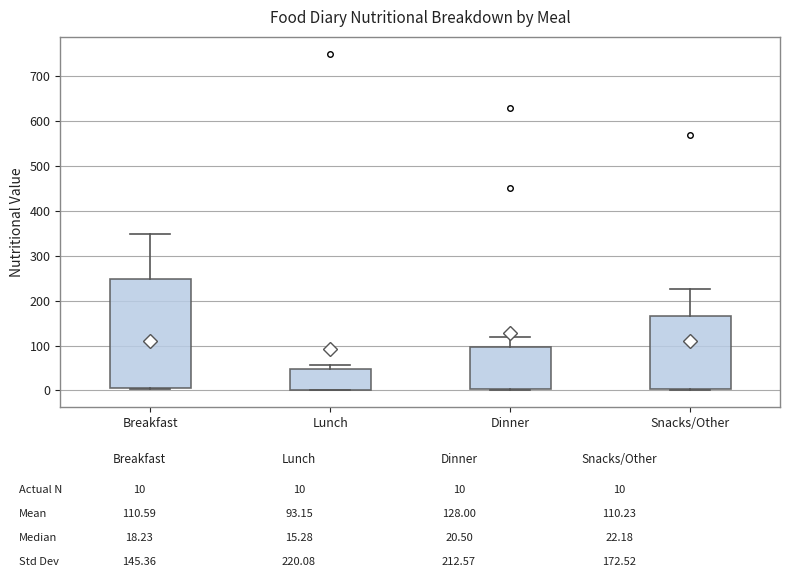

Which box is the tallest, from its lower edge to its upper edge?

Breakfast